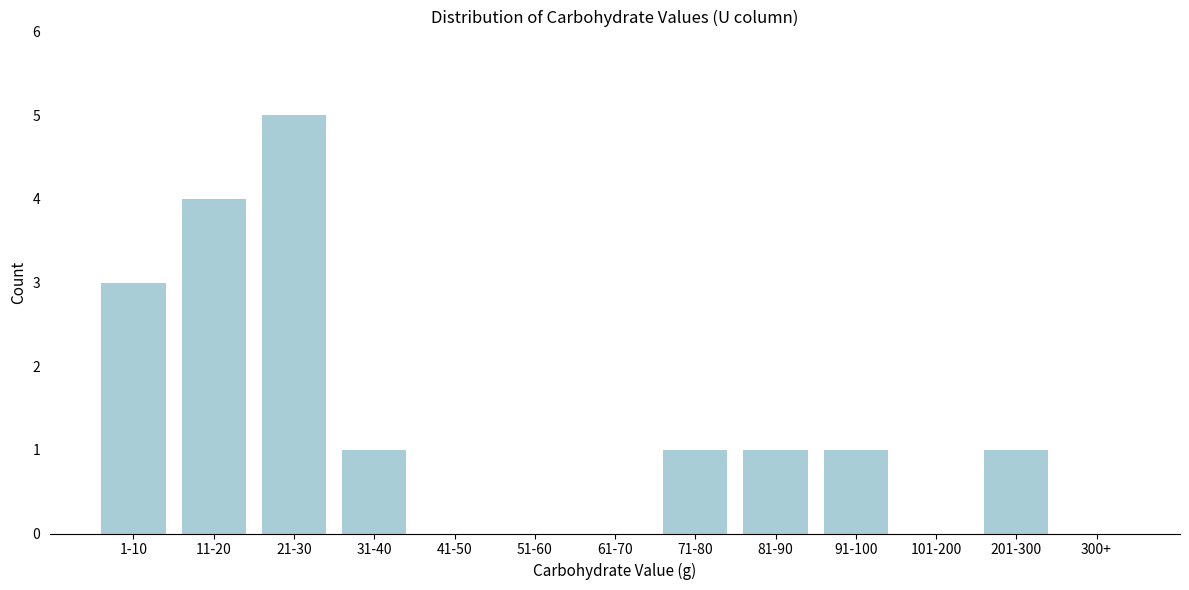

Reading left to right, list all the values displayed in this chart.

1-10=3	11-20=4	21-30=5	31-40=1	41-50=0	51-60=0	61-70=0	71-80=1	81-90=1	91-100=1	101-200=0	201-300=1	300+=0